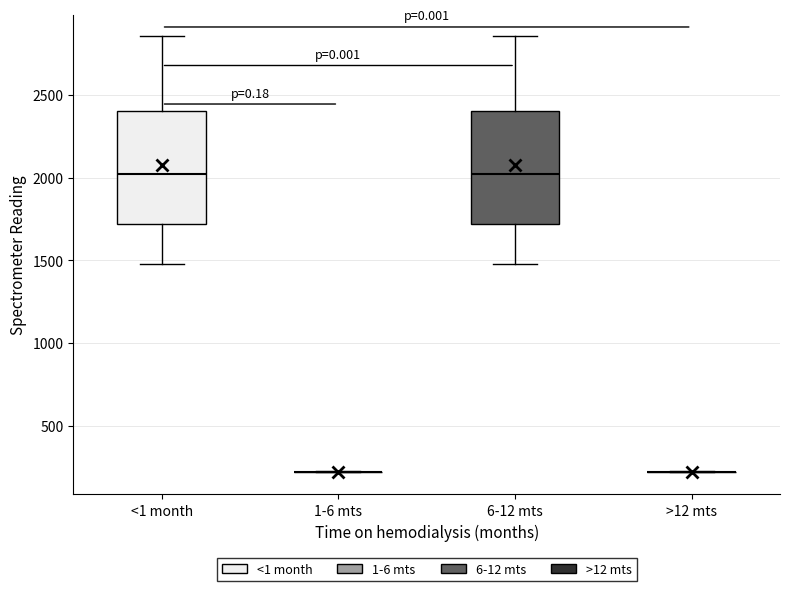

Reading left to right, read every box against the y-axis: the position of its median line, the range the box covers, and the ends of its whiskers. The values are not printed on the chart, so give them approximately, as read against the axis.

<1 month: median 2050, box 1700 to 2400, whiskers 1500 to 2850
1-6 mts: box collapsed to a line at 200, whiskers 200 to 200
6-12 mts: median 2050, box 1700 to 2400, whiskers 1500 to 2850
>12 mts: box collapsed to a line at 200, whiskers 200 to 200